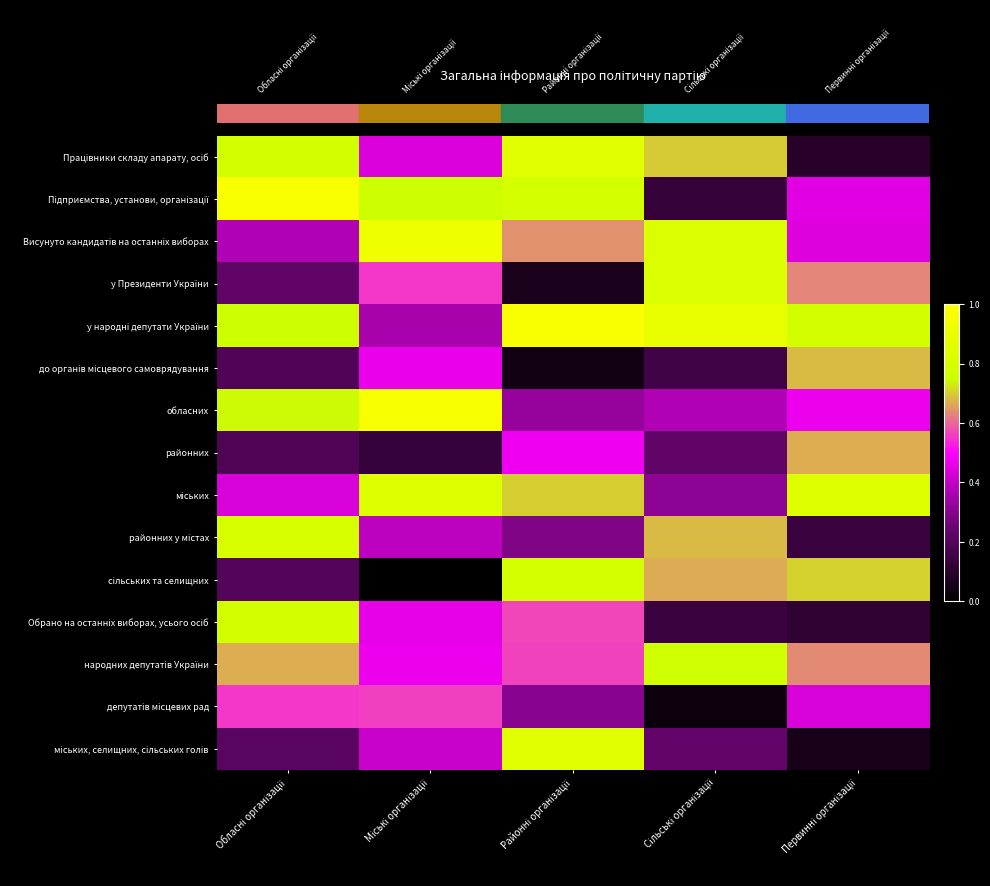

At how many categories does at least one series exceed 0?

5